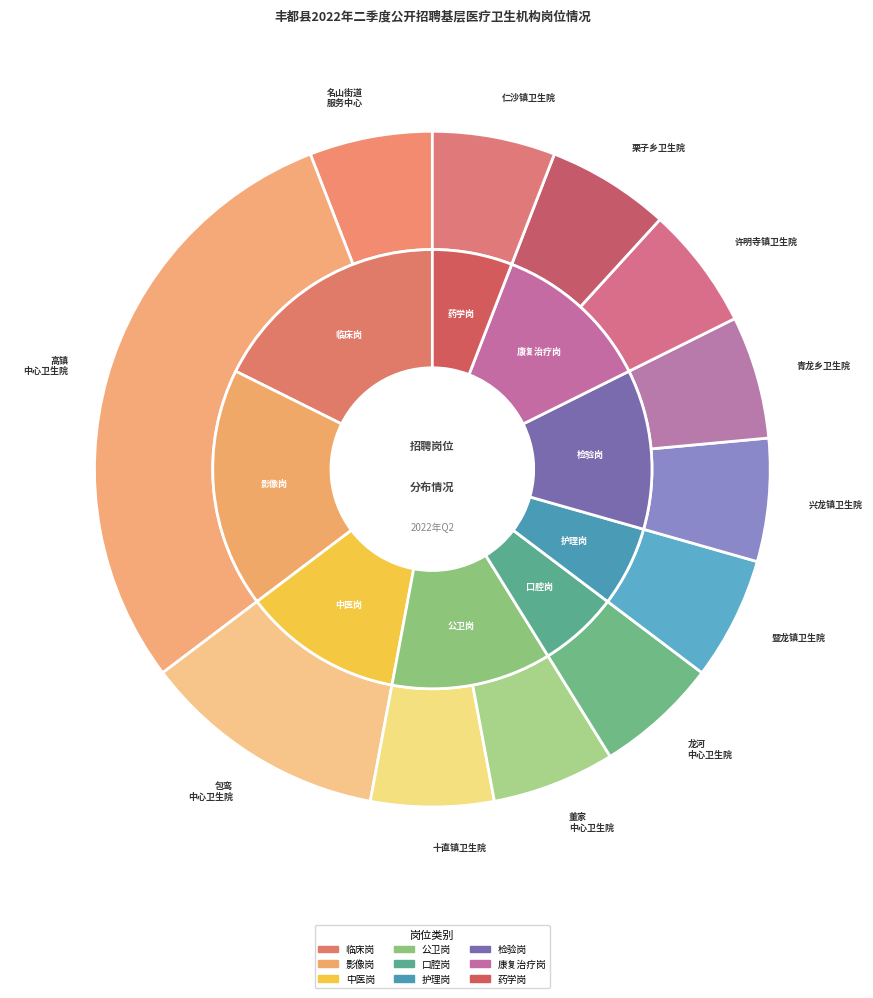

Does any single category account for the majority?

No